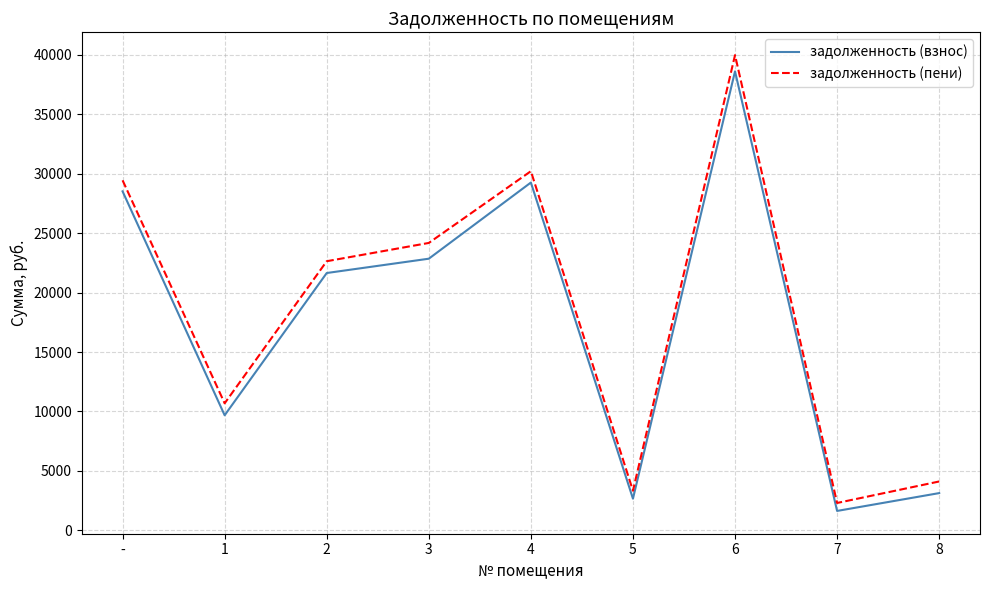

Which series has the widest spread of values?

задолженность (пени)